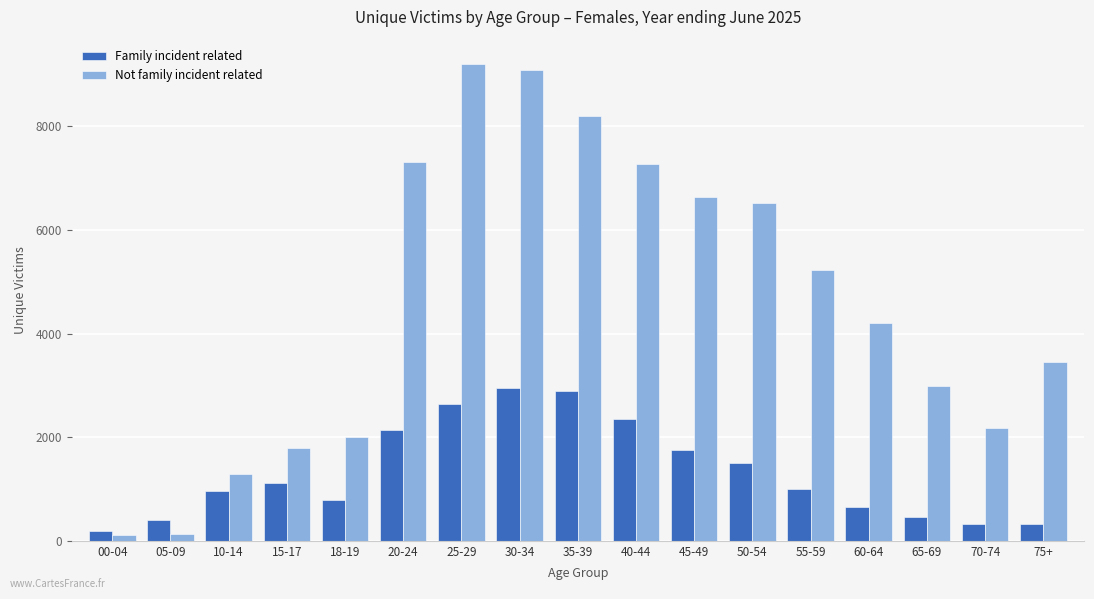

Which category has the highest value across all series?

25-29